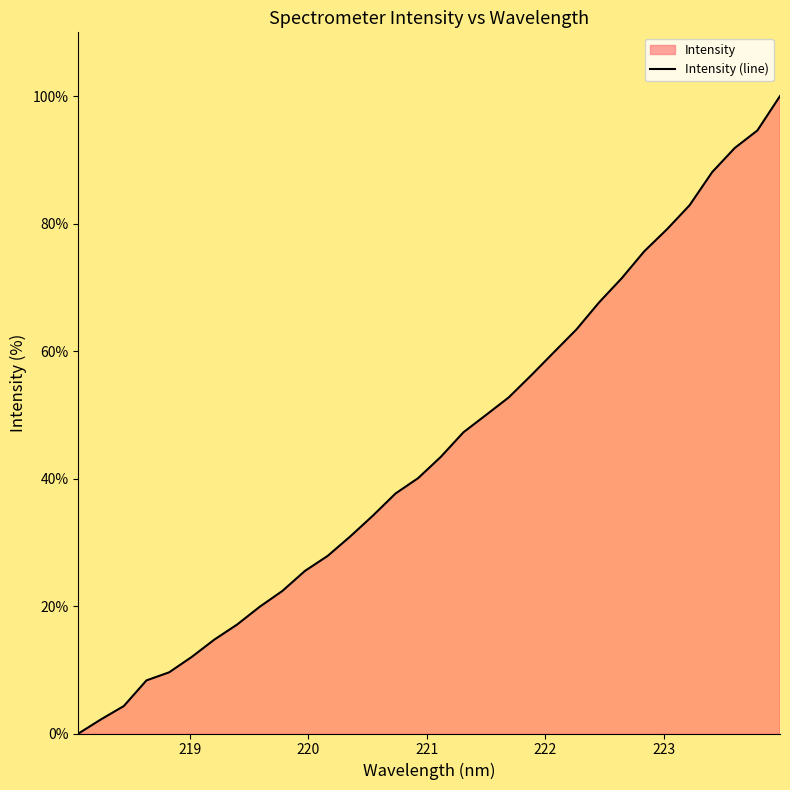

What is the maximum value shown in the chart?

100.0